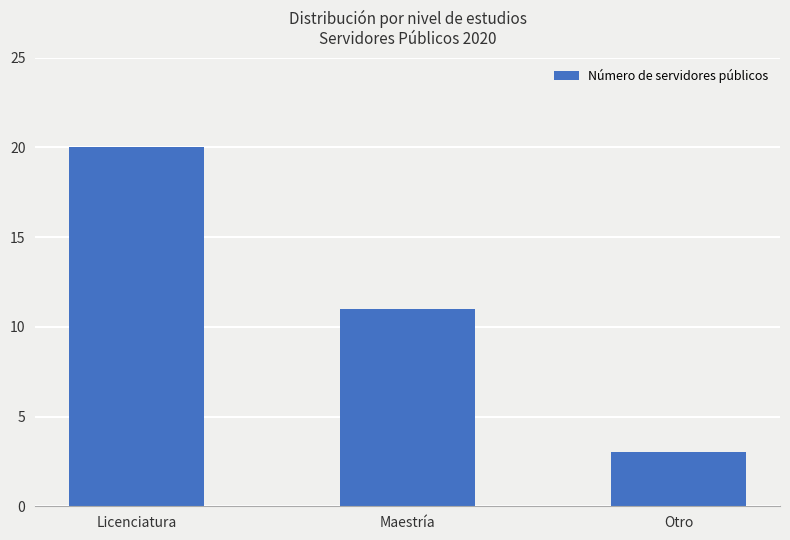

Where does the data first go above 11?

Licenciatura